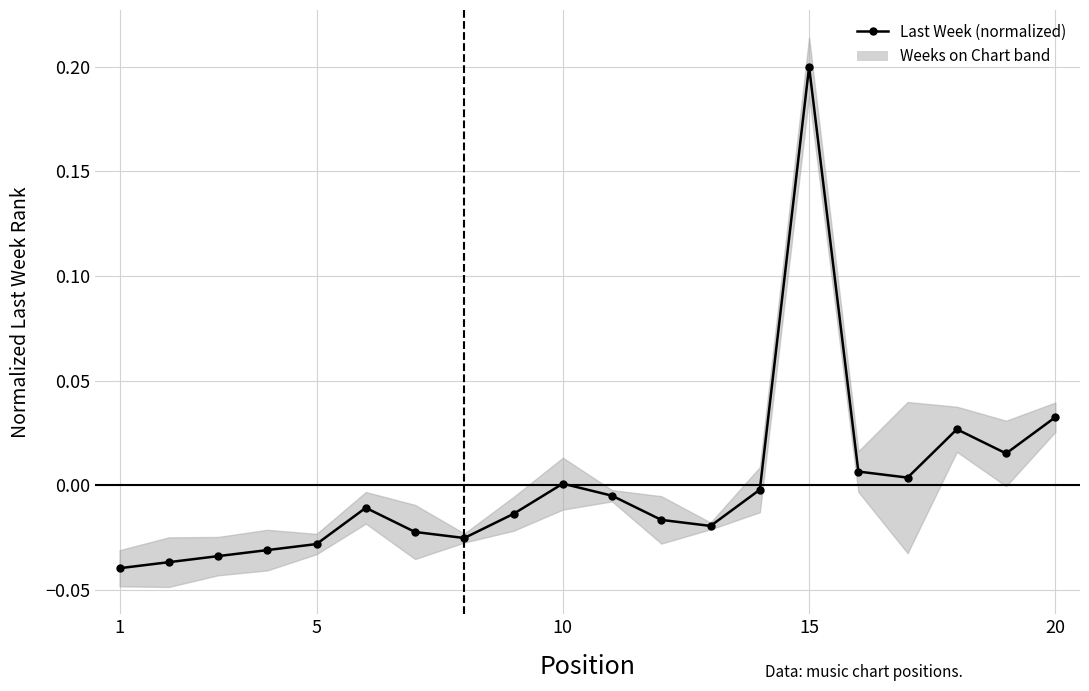

Which label corresponds to the smallest value in the chart?

1